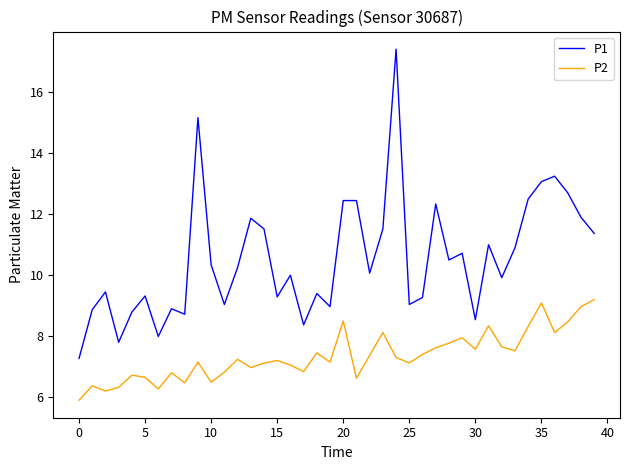

Which series has the largest range (max minus min)?

P1